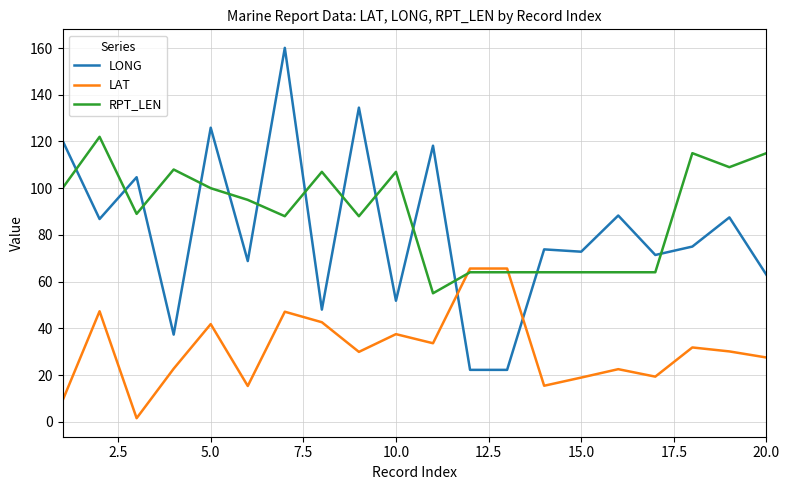

Which series has the largest range (max minus min)?

LONG